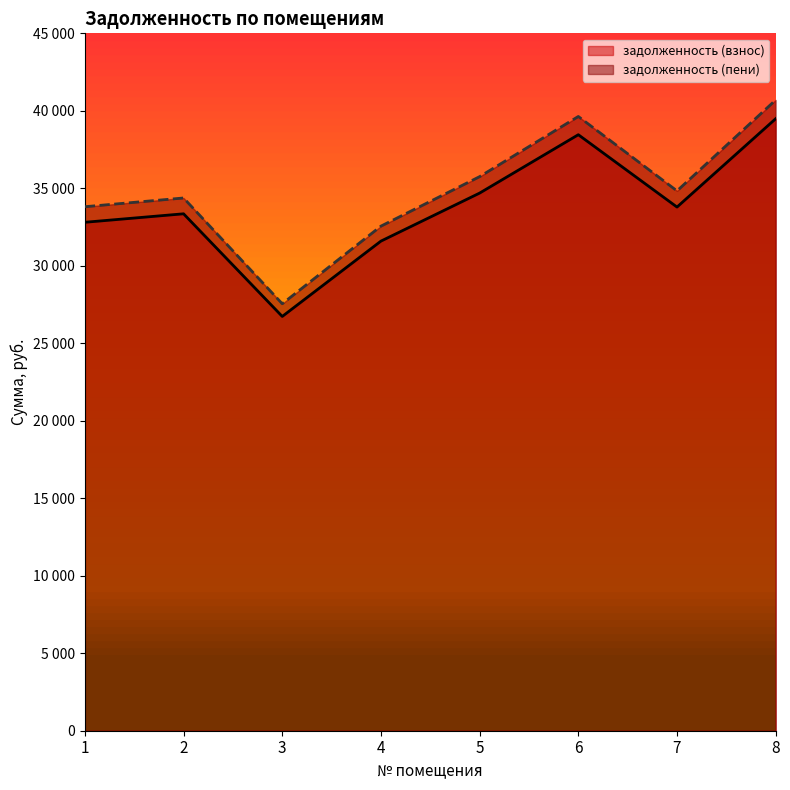

Is the value of задолженность (пени) at 6 greater than the value of задолженность (взнос) at 3?

Yes